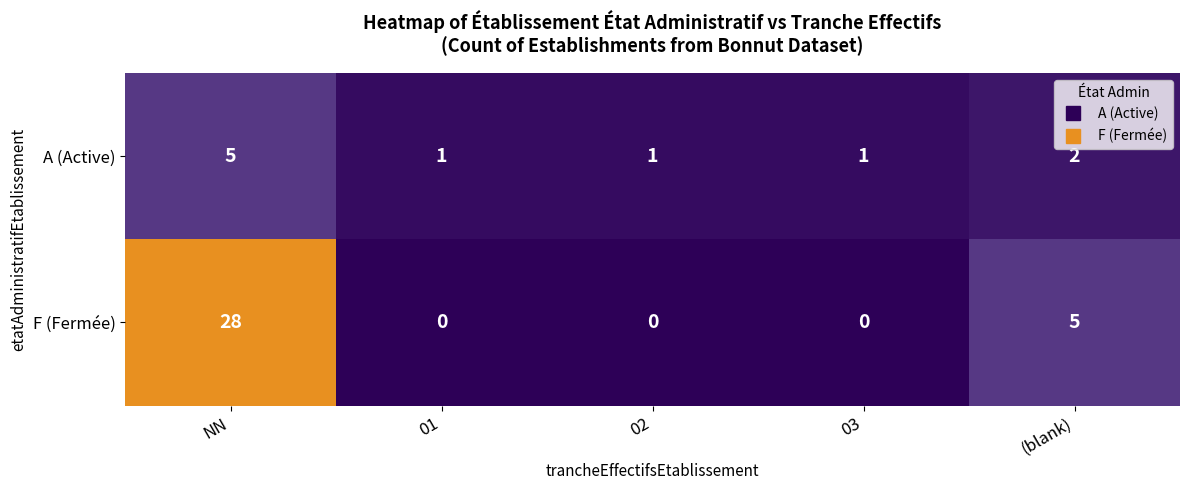

Count the F (Fermée) values in the range 0 to 5.

4